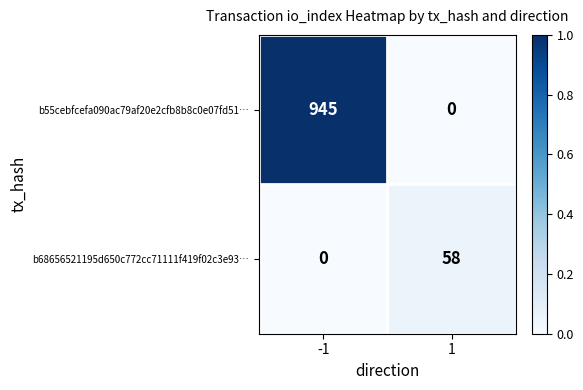

What is the sum of the b55cebfcefa090ac79af20e2cfb8b8c0e07fd51… values at 1 and -1?

945